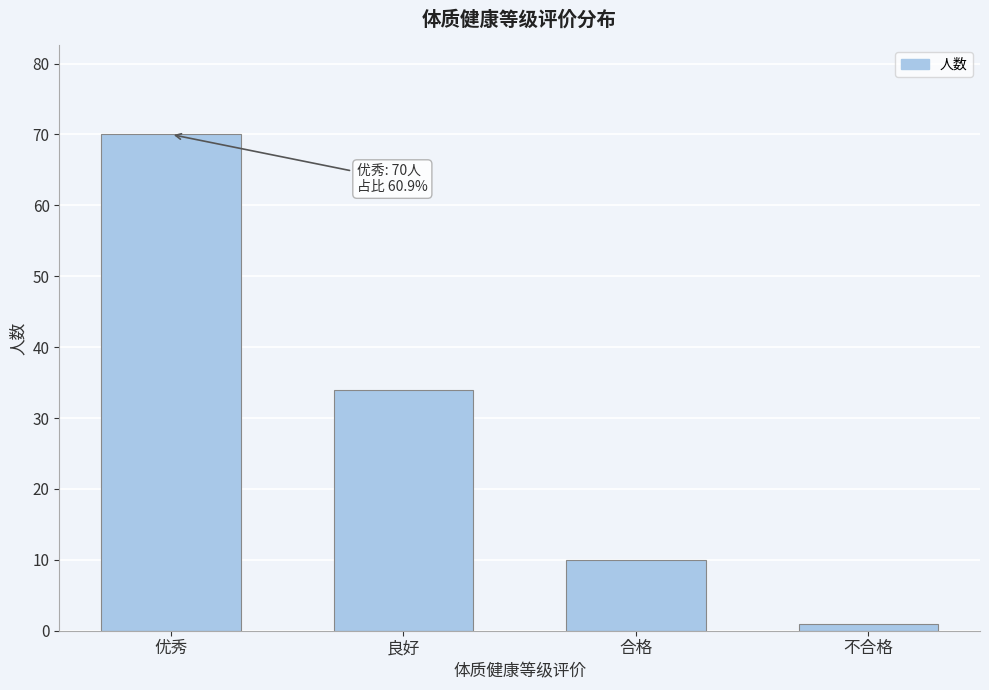

Reading left to right, list all the values displayed in this chart.

70	34	10	1